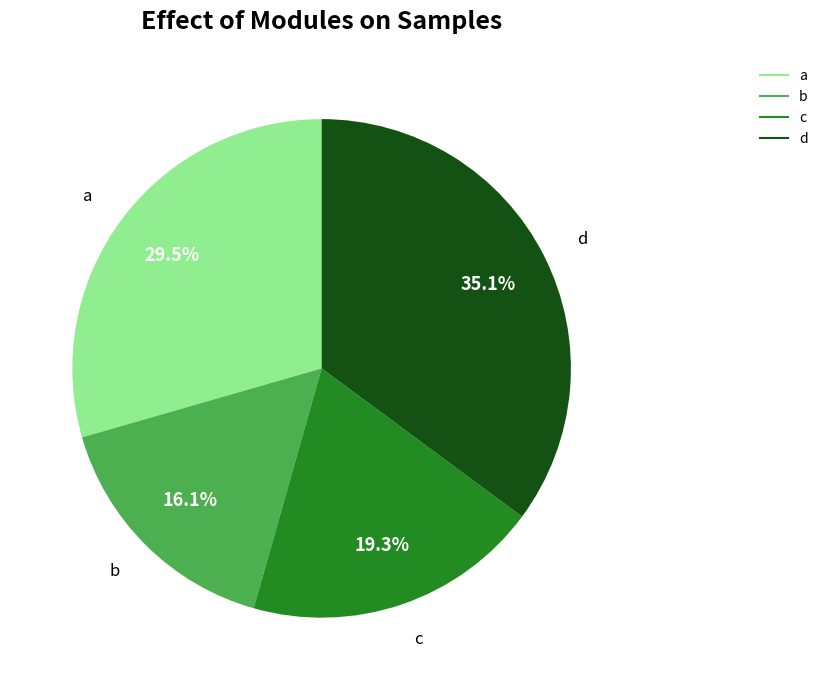

To the nearest percent, what is the average slice percentage?

25%